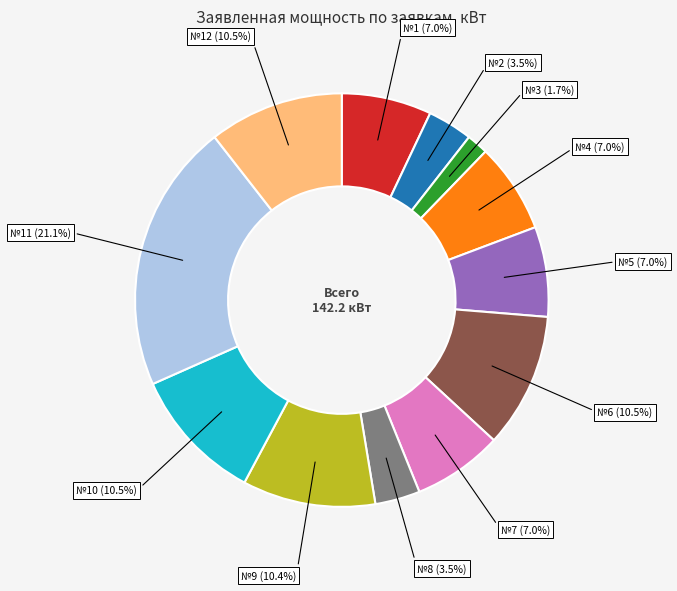

Is there any slice that represents more than half of the pie?

No